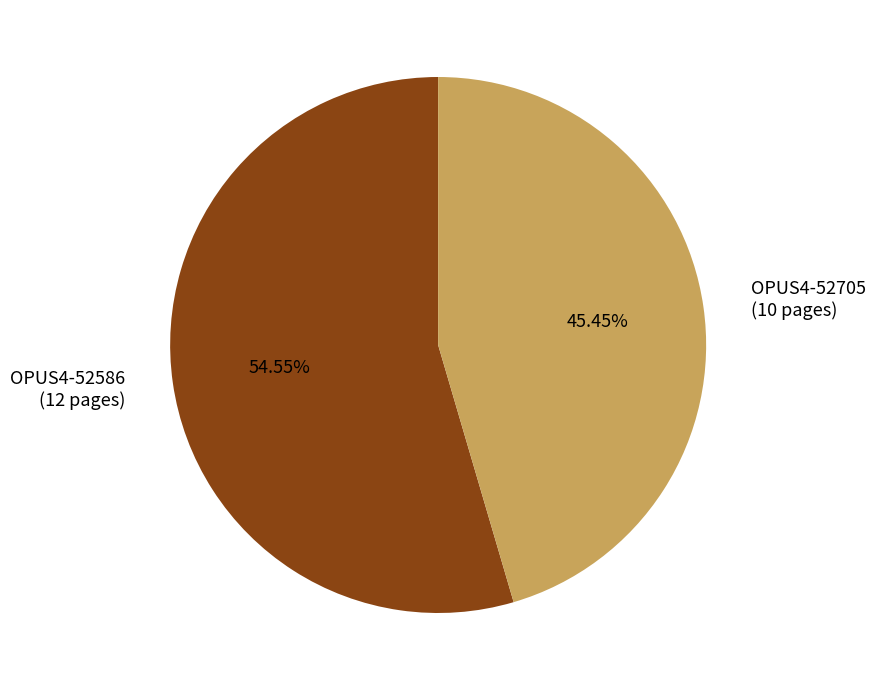

Which slice is the largest?

OPUS4-52586